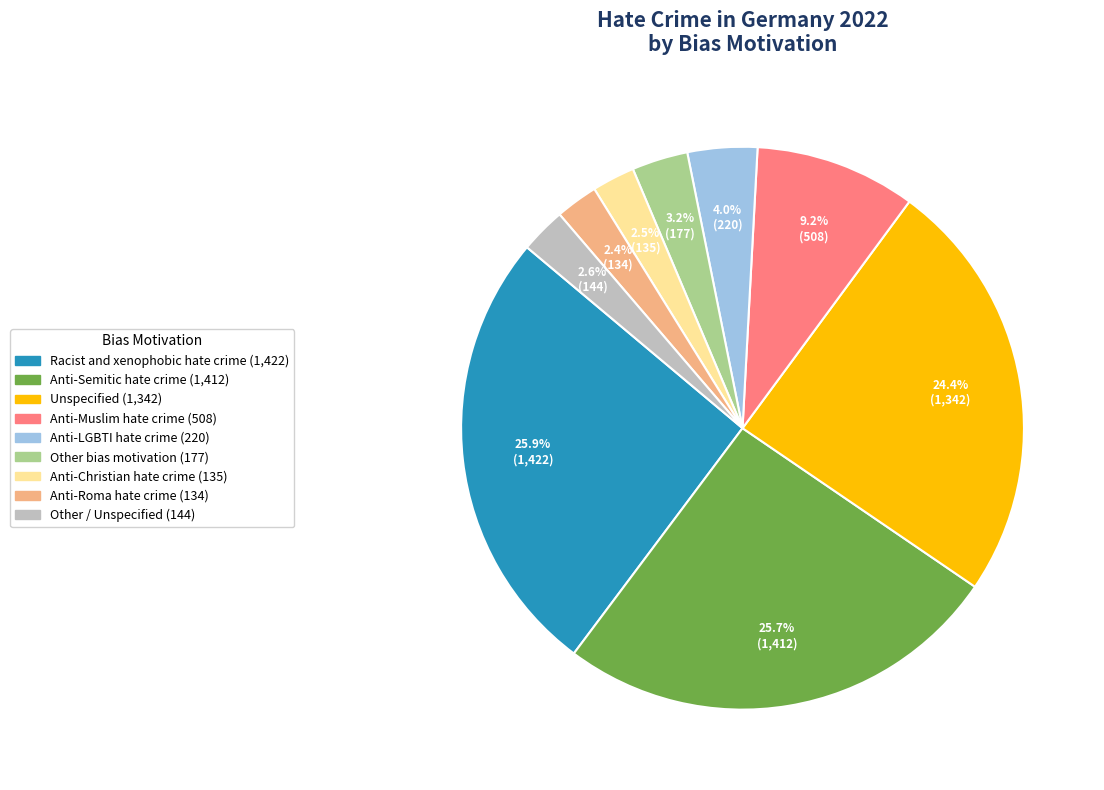

How many slices are in this pie chart?

9